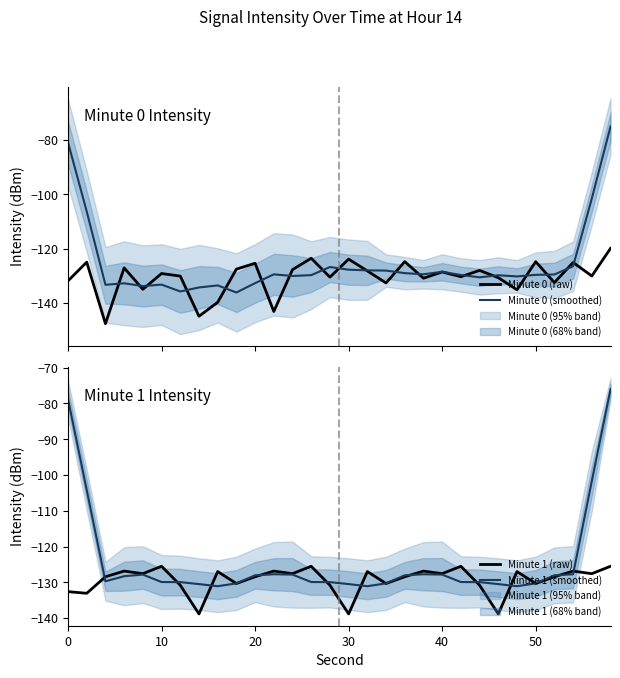

What is the difference between the maximum and minimum values in the Minute 1 (raw) series?

13.3